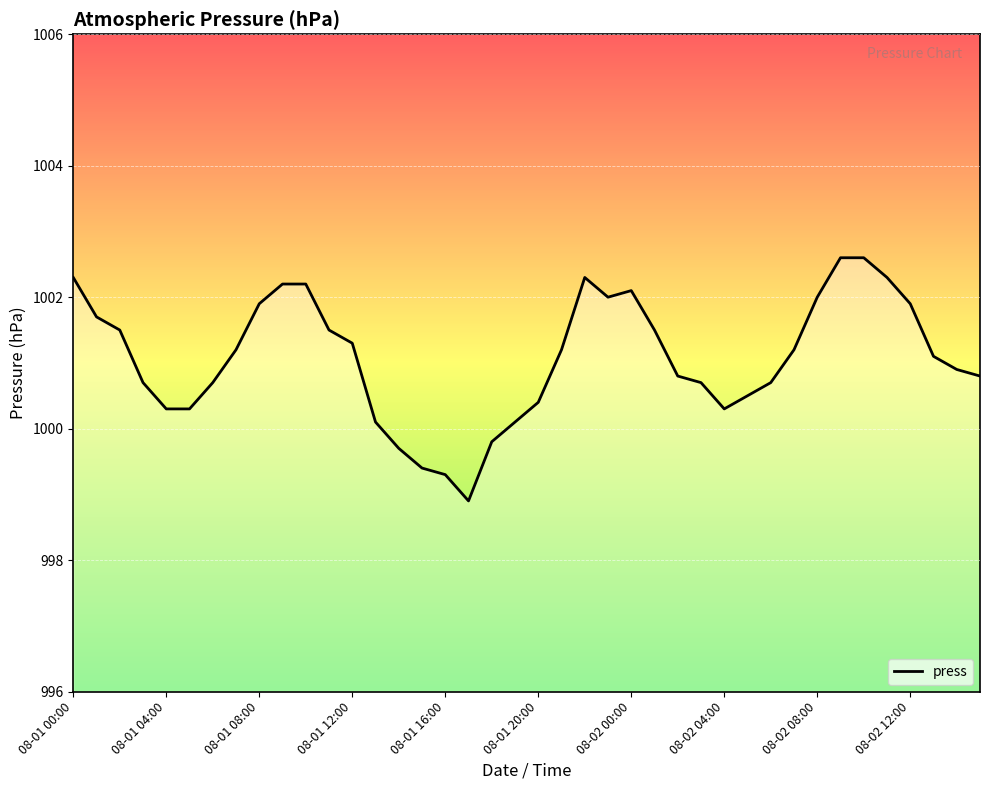

What is the difference between the maximum and minimum values?

3.7